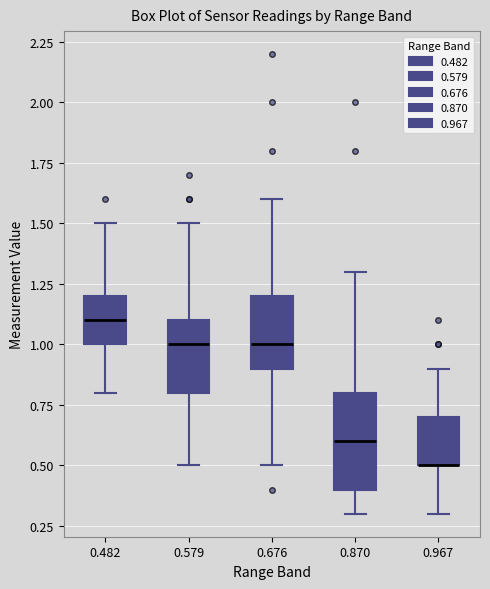

Where does the median line of the box at x = 0.482 sit on the y-axis? The values are not printed on the chart, so give them approximately, as read against the axis.

1.1